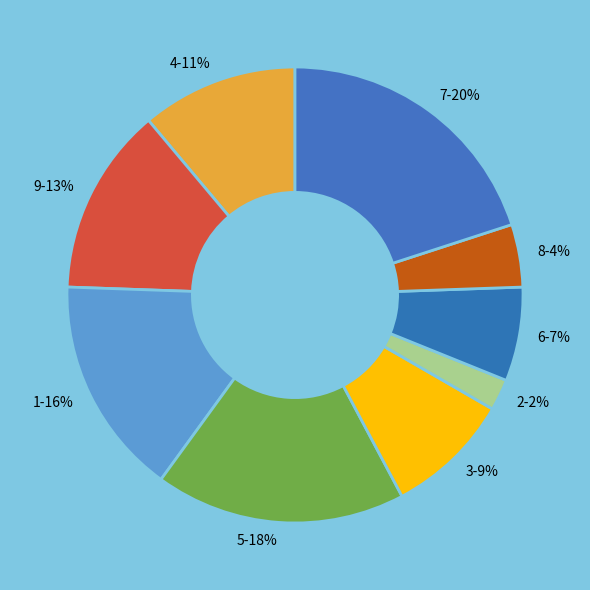

To the nearest percent, what percentage of the pie is 4?

11%